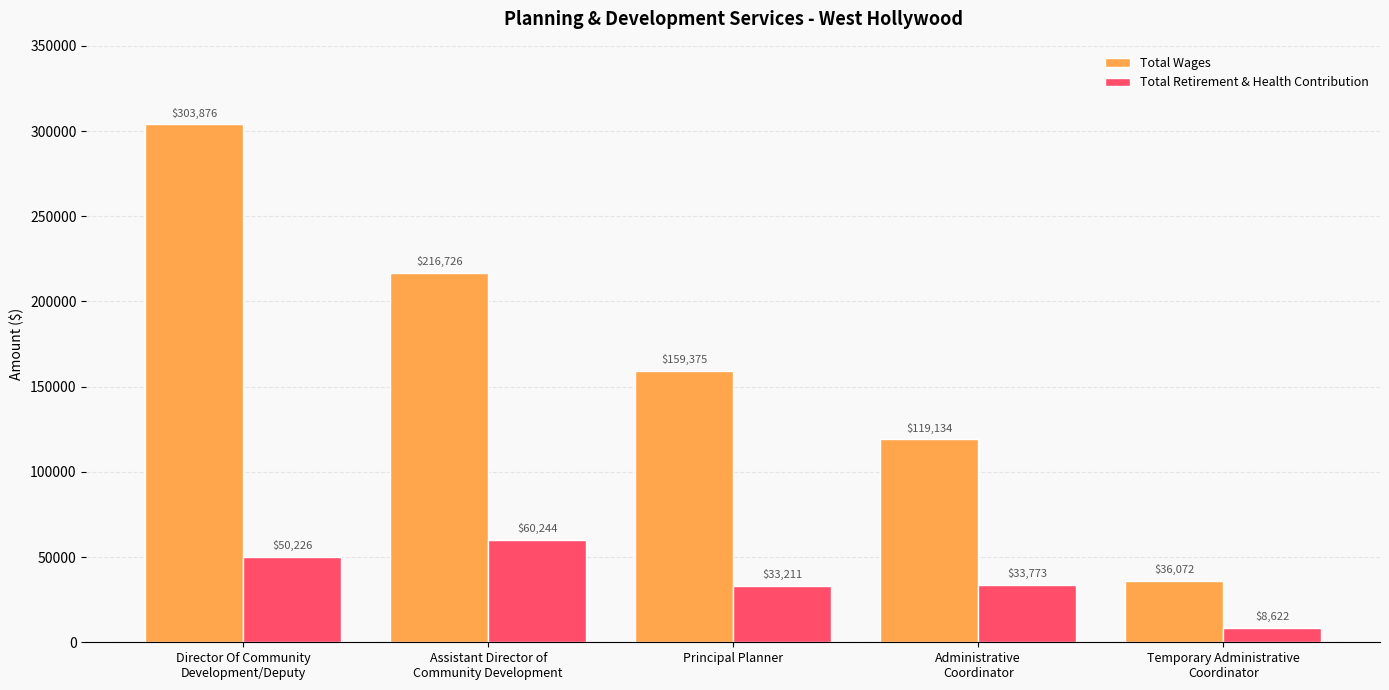

Reading left to right, what are all the values shown in this chart?

Total Wages: Director Of Community
Development/Deputy=303876	Assistant Director of
Community Development=216726	Principal Planner=159375	Administrative
Coordinator=119134	Temporary Administrative
Coordinator=36072
Total Retirement & Health Contribution: Director Of Community
Development/Deputy=50226	Assistant Director of
Community Development=60244	Principal Planner=33211	Administrative
Coordinator=33773	Temporary Administrative
Coordinator=8622